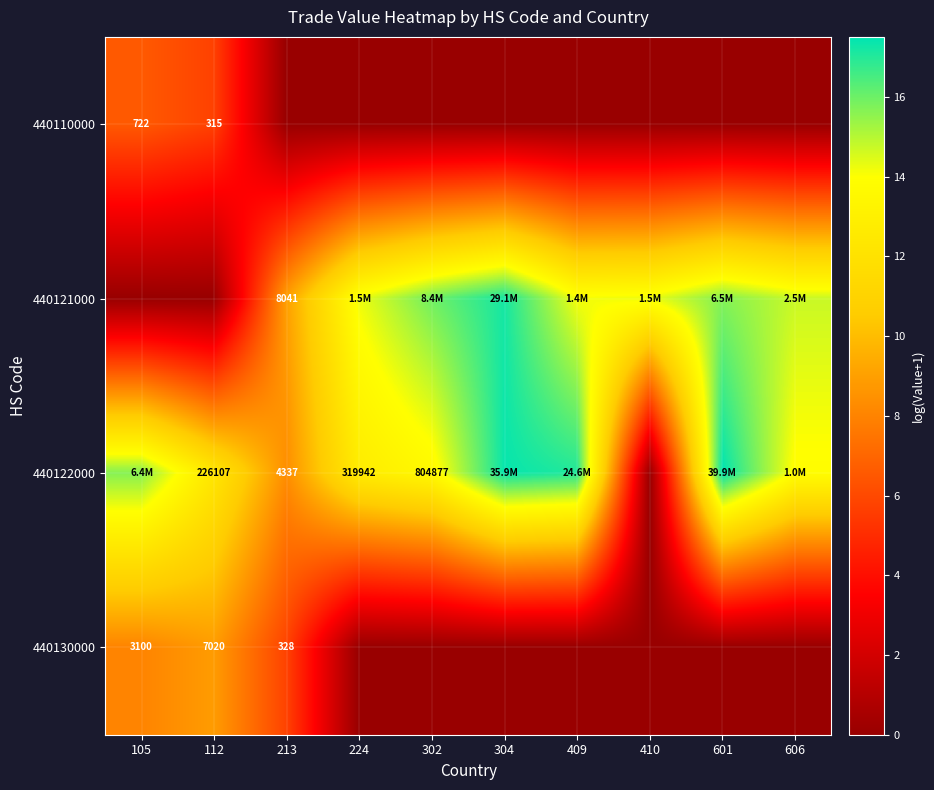

Is the value of 440122000 at 213 greater than the value of 440110000 at 105?

Yes